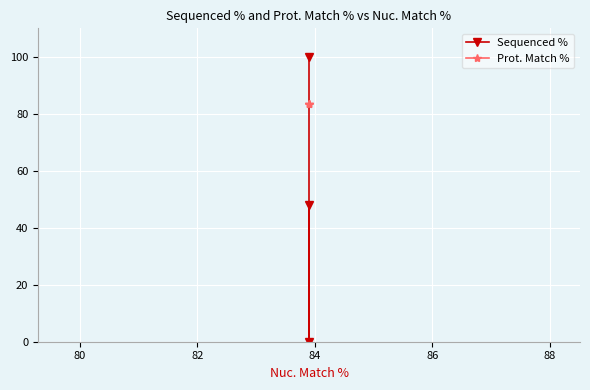

Reading left to right, list all the values displayed in this chart.

Sequenced %: 100.0	0.0	48.1
Prot. Match %: 83.5	83.5	83.5